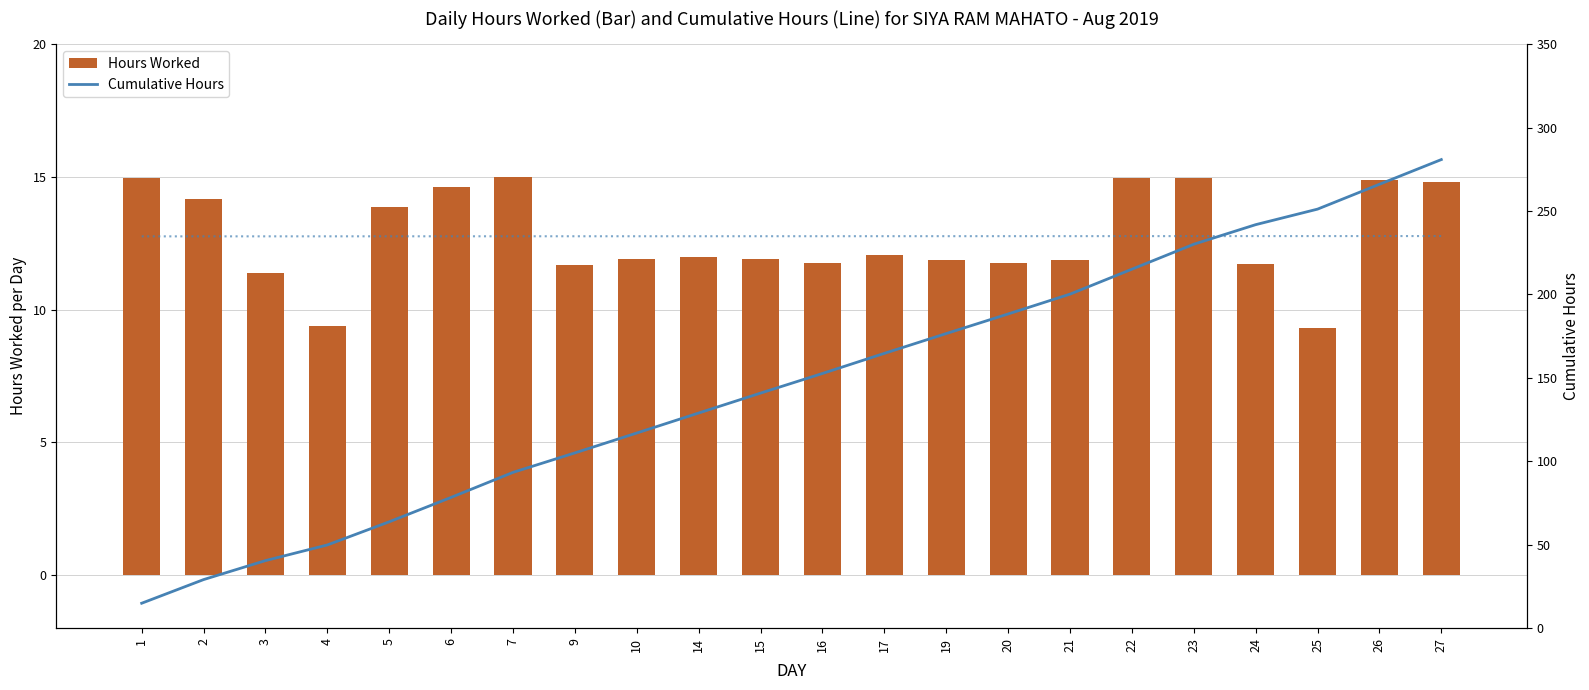

Are the bars grouped side by side (vs. stacked)?

Yes